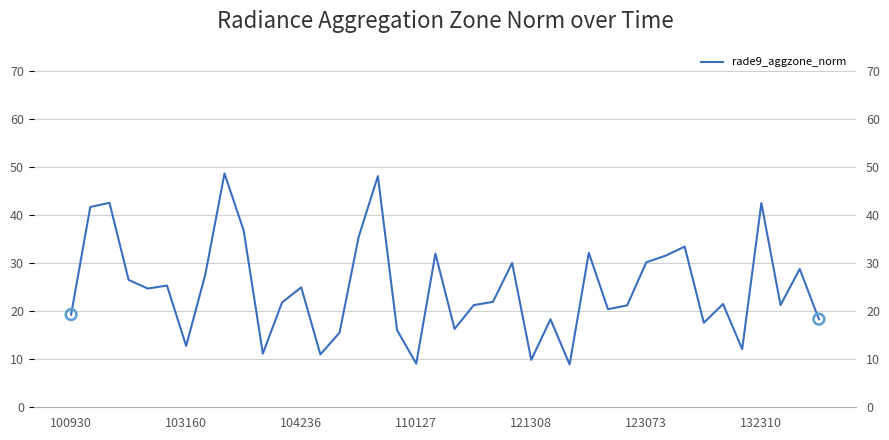

Approximately how many times larger is the value at 25 compared to 123073?

0.7